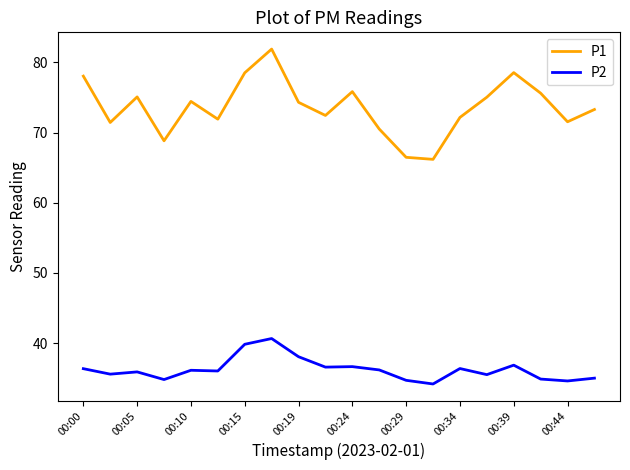

Which series has the largest total across all categories?

P1